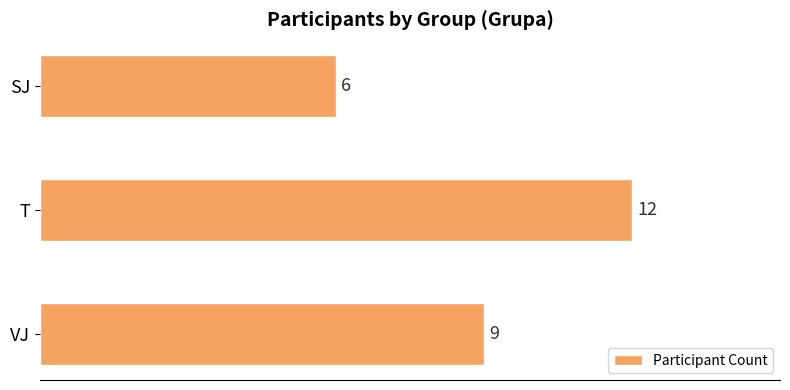

What is the difference between the second highest and minimum values?

3